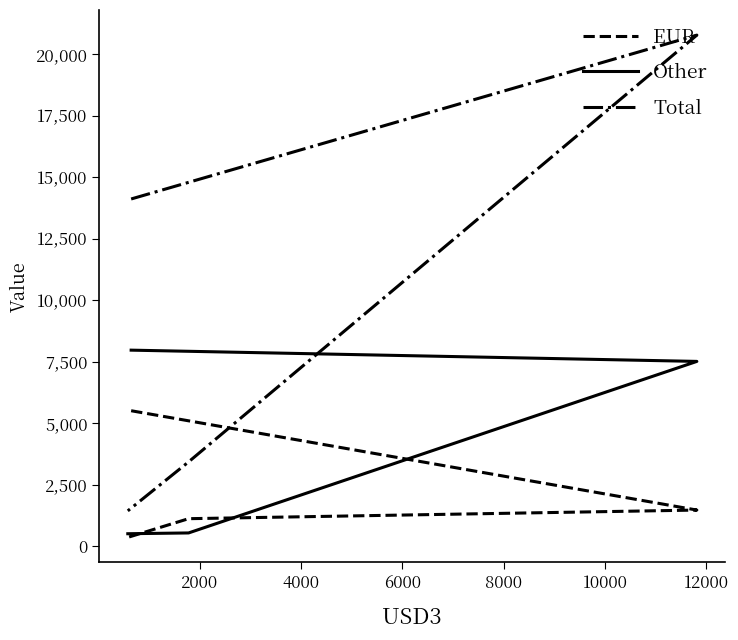

How many interior local peaks does the Total series have?

1